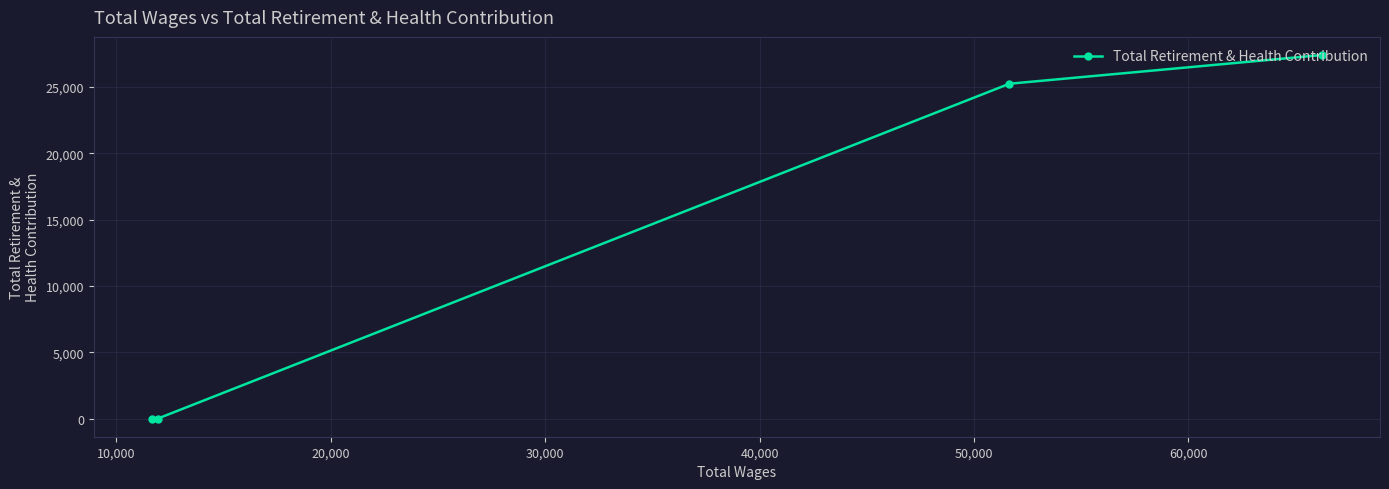

What is the maximum value shown in the chart?

27392